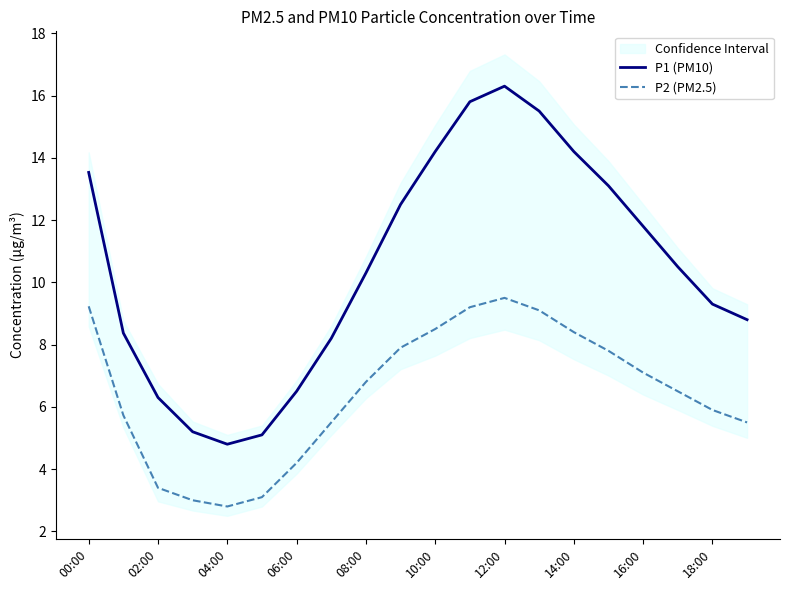

True or false: P1 (PM10) and P2 (PM2.5) cross at least once.

False